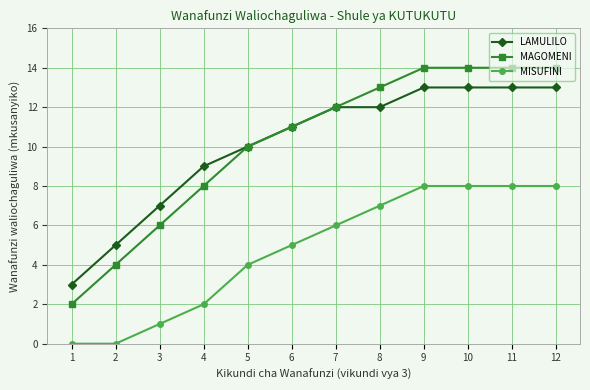

What is the maximum value for MAGOMENI?

14